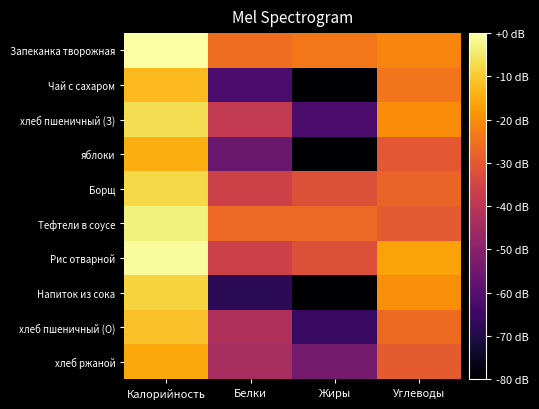

Which series has the widest spread of values?

Напиток из сока